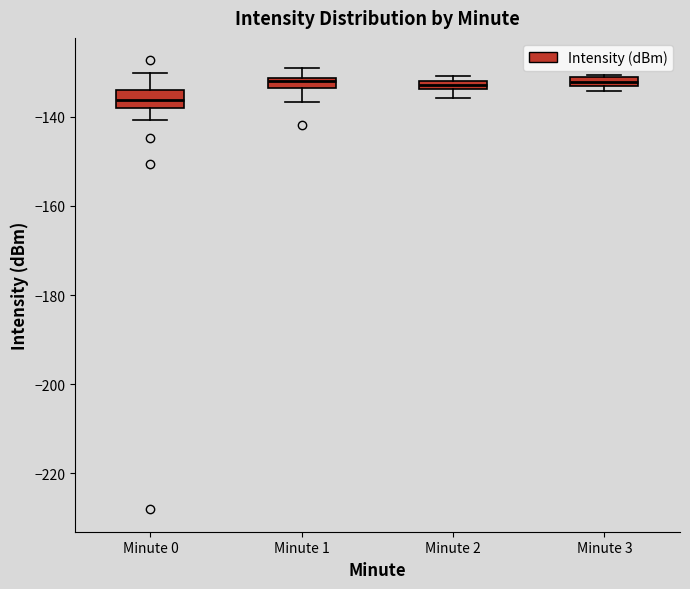

Where is the upper edge of the box for Minute 3 on the y-axis? The values are not printed on the chart, so give them approximately, as read against the axis.

-132